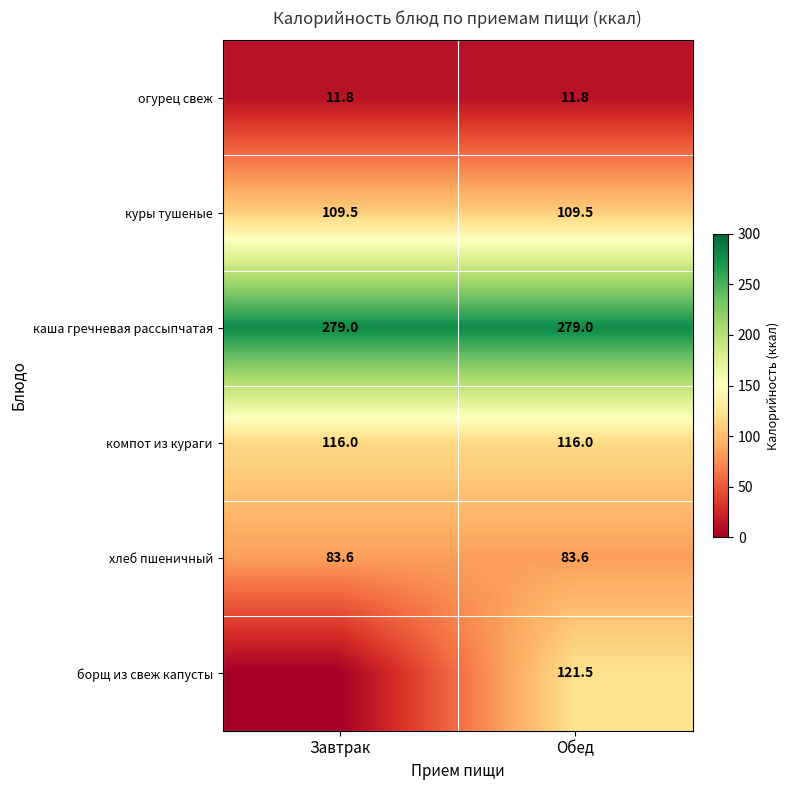

How many series are shown in this chart?

6